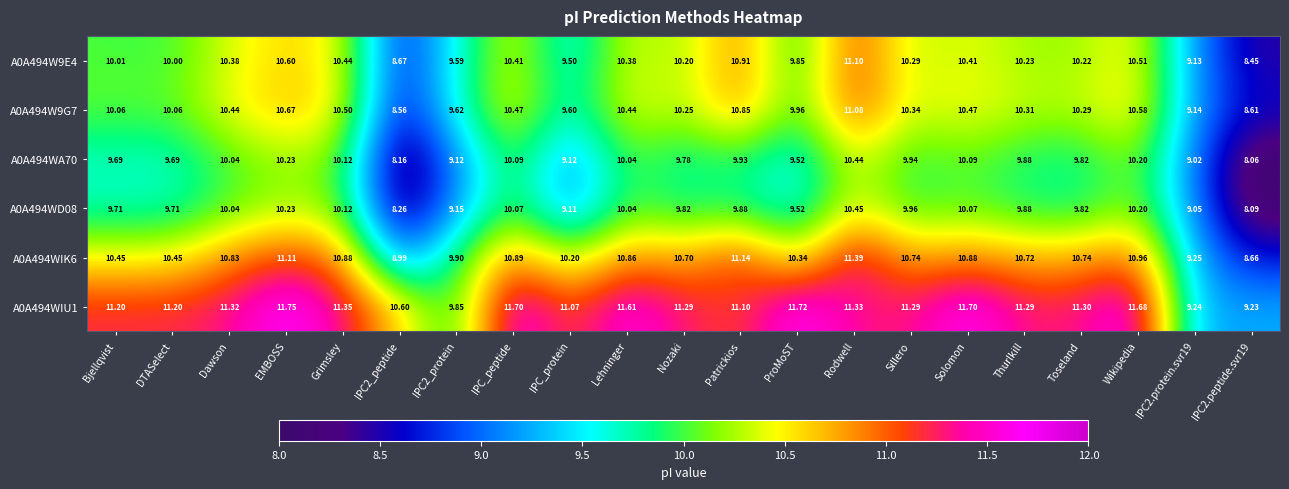

At which category is the sum across all series the highest?

Rodwell